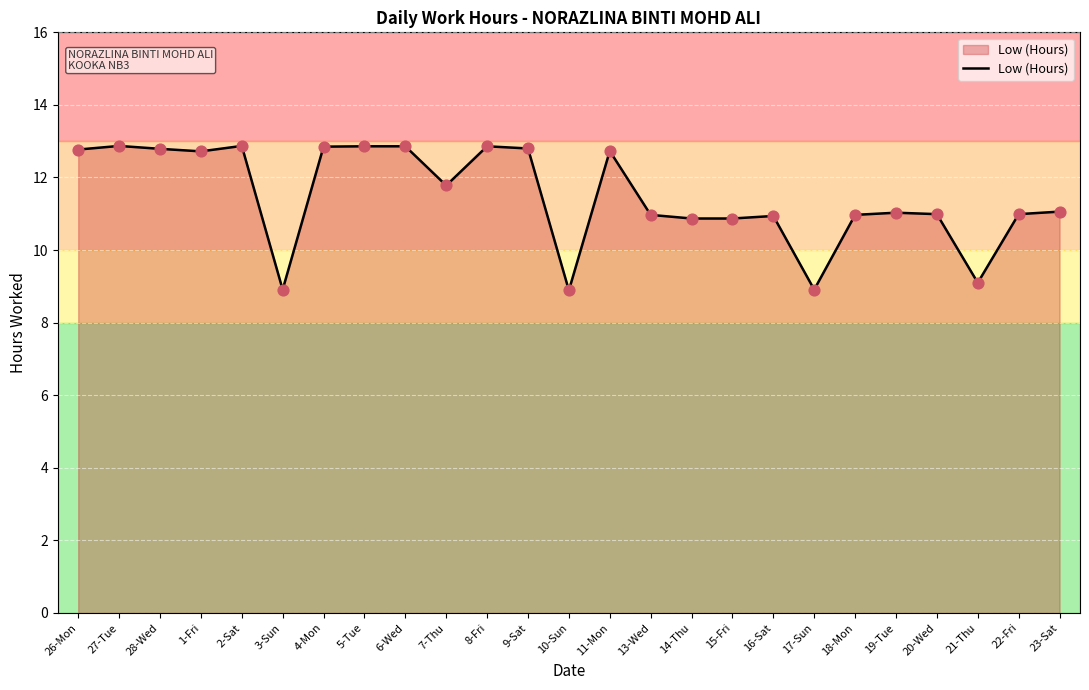

What is the change in value from 26-Mon to 14-Thu?

-1.9